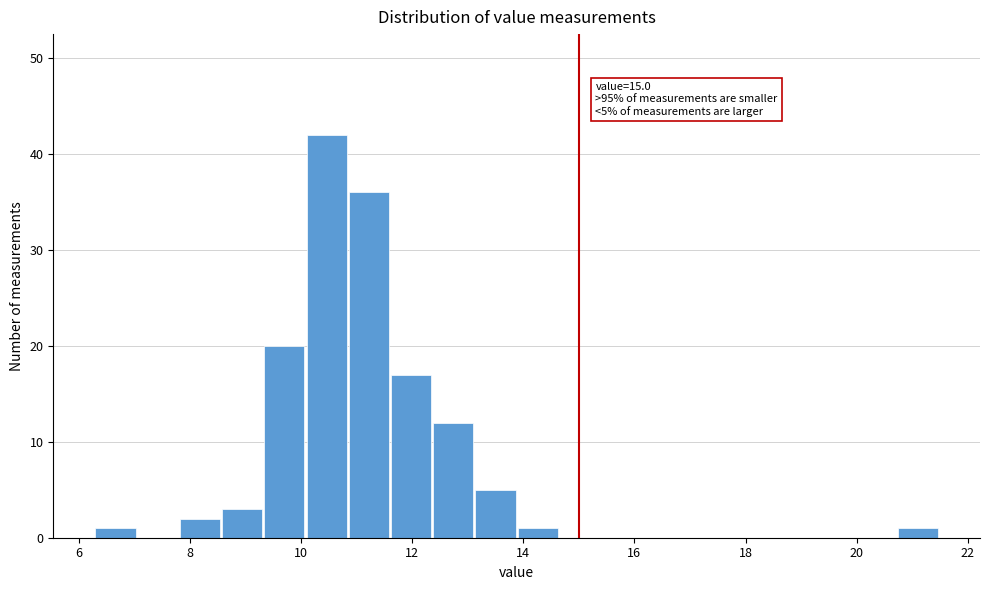

Around what value on the x-axis is the tallest bar? Give the approximate position of its centre, as read against the axis.

10.4